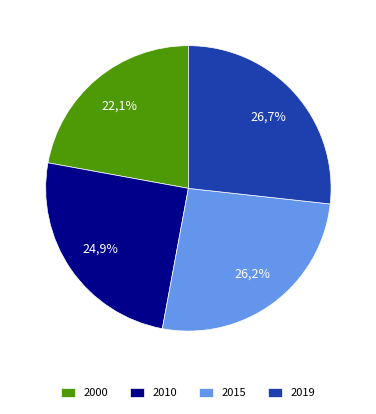

Rank the categories by value from highest to lowest.

2019, 2015, 2010, 2000